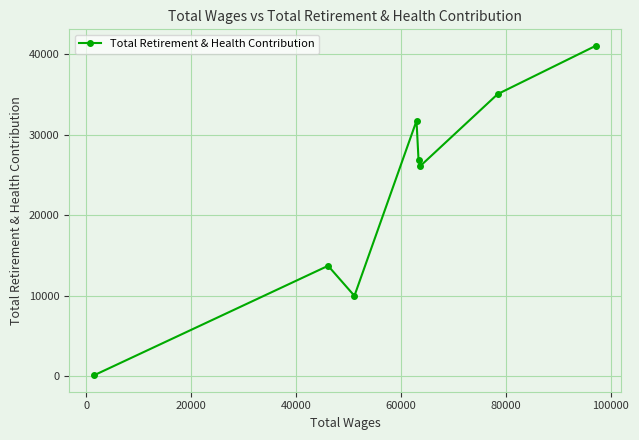

Reading left to right, transcribe all the data shown in this chart.

99	13700	9966	31719	26844	26107	35038	41038